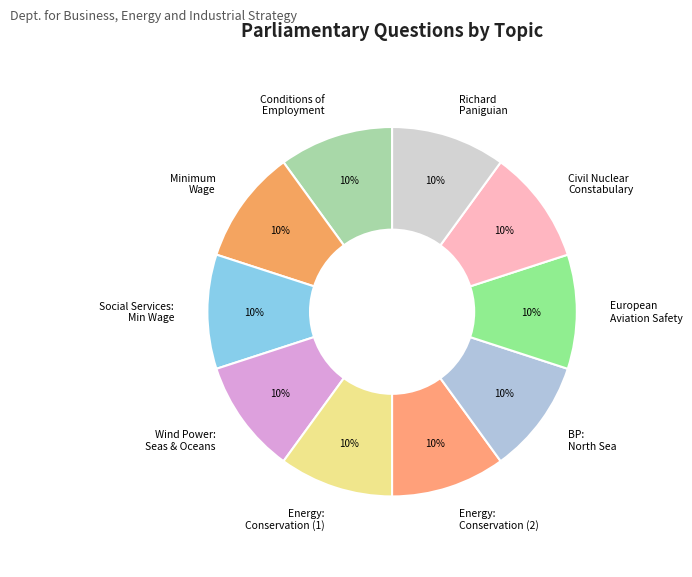

To the nearest percent, what portion does Wind Power: Seas & Oceans represent?

10%